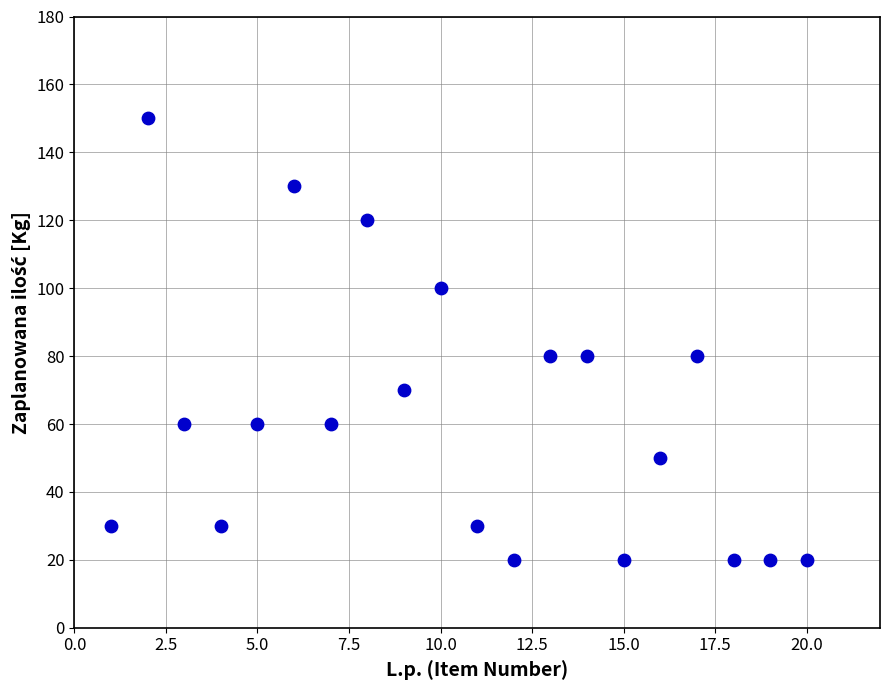

What is the range of Y values (max minus min)?

130